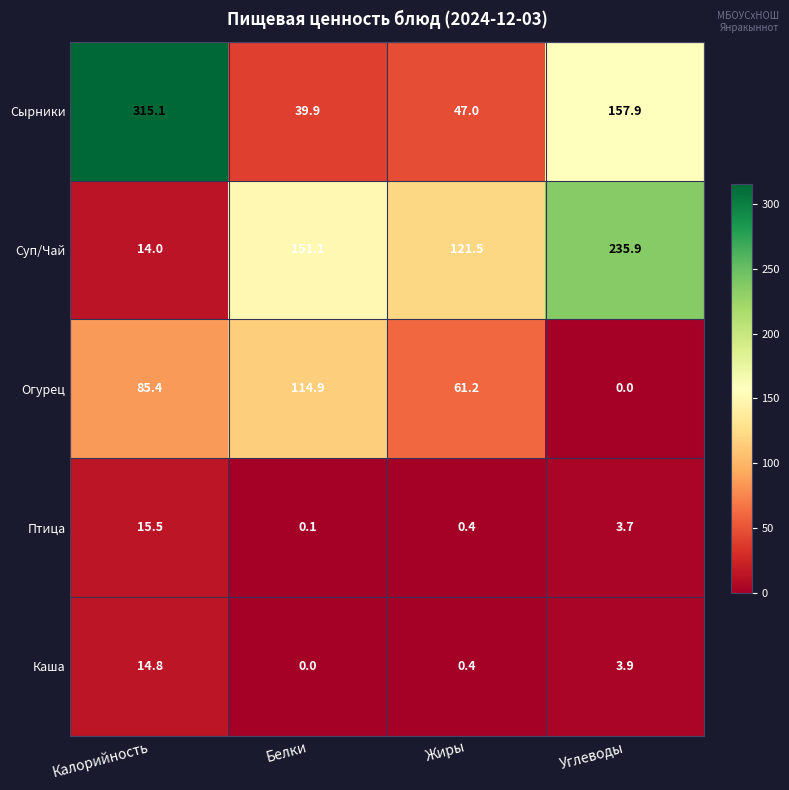

Rank the series at Углеводы from lowest to highest value.

Огурец, Птица, Каша, Сырники, Суп/Чай